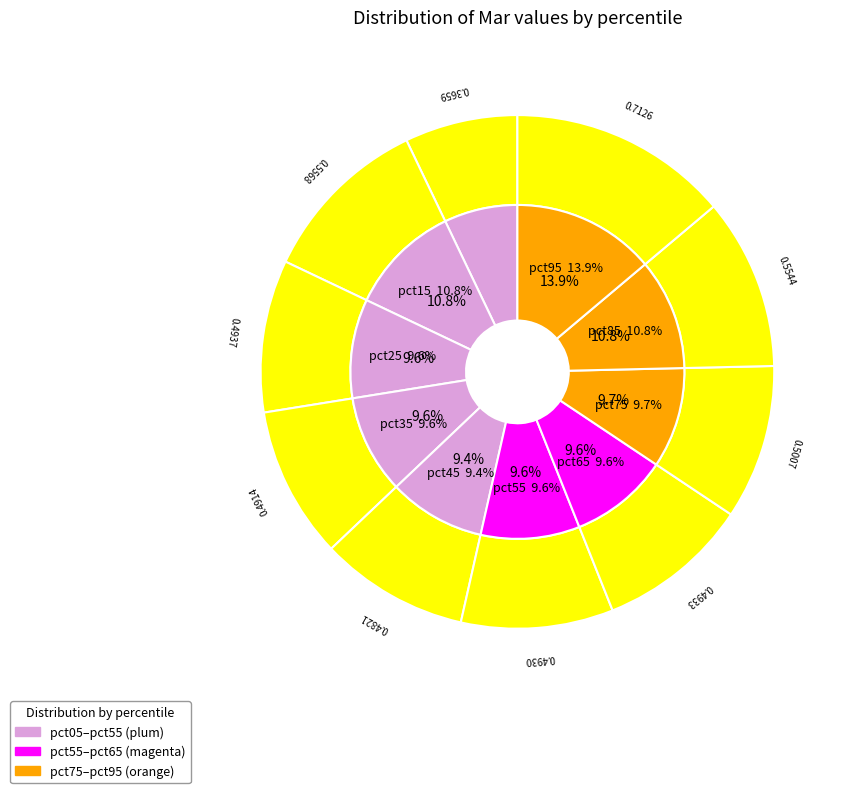

What is the total percentage of pct65 and pct05?

16.7%